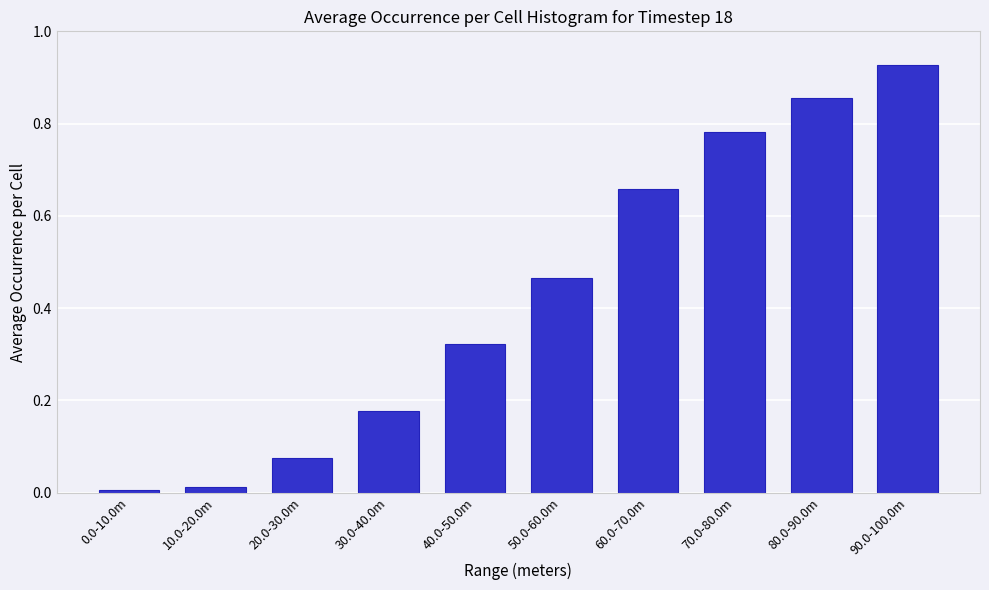

What is the change in value from 50.0-60.0m to 60.0-70.0m?

+0.2